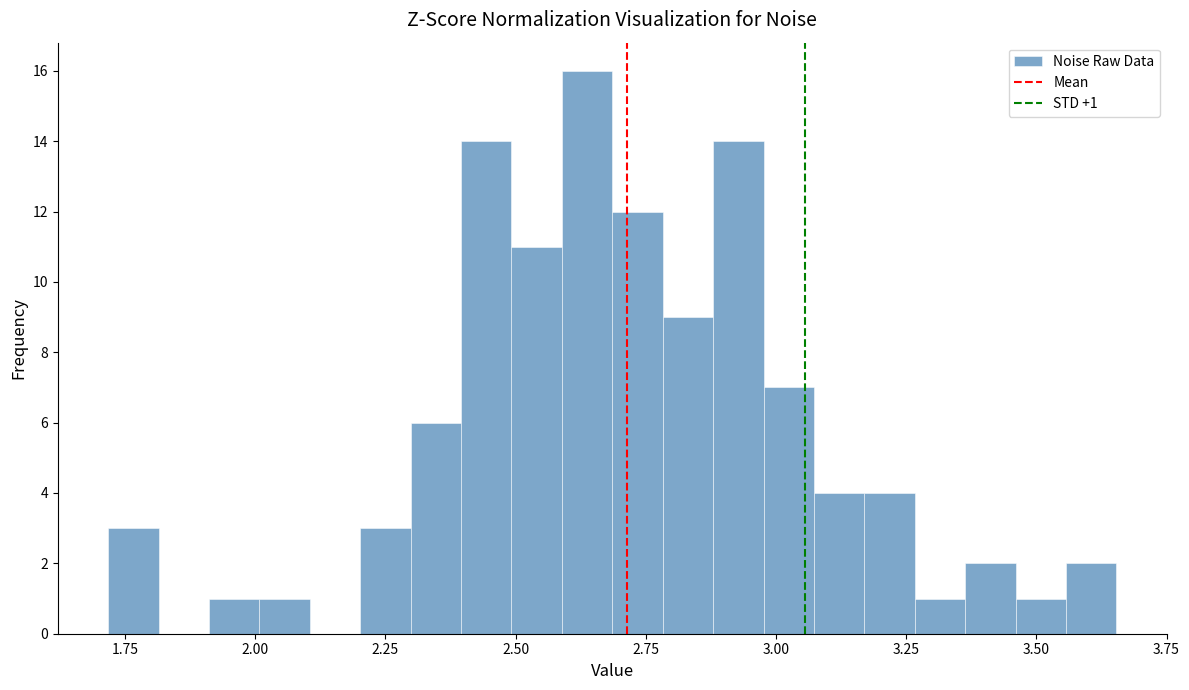

Around what value on the x-axis is the tallest bar? Give the approximate position of its centre, as read against the axis.

2.65